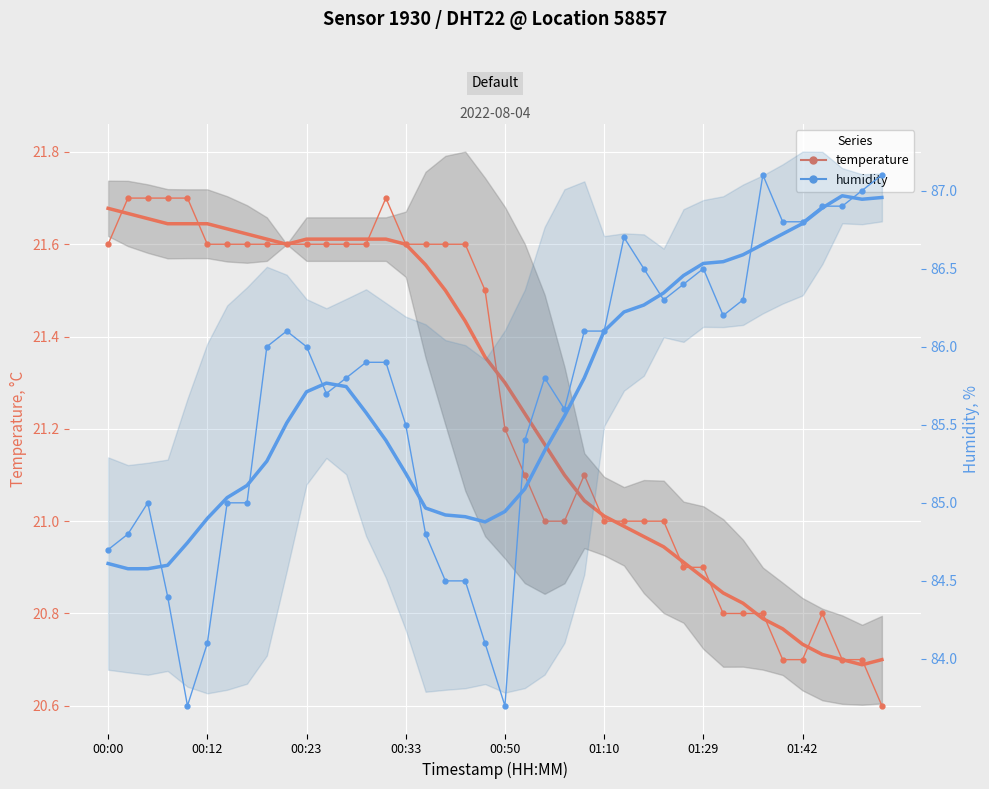

Is this an area chart (filled region under the line)?

No